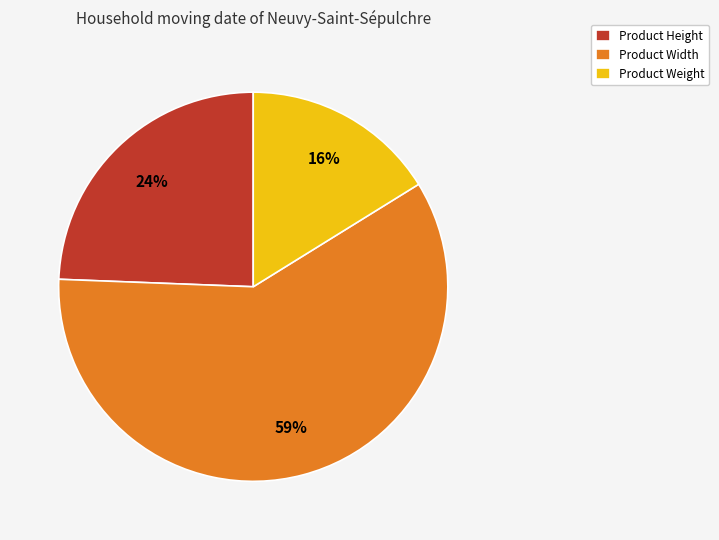

Which slice is the smallest?

Product Weight